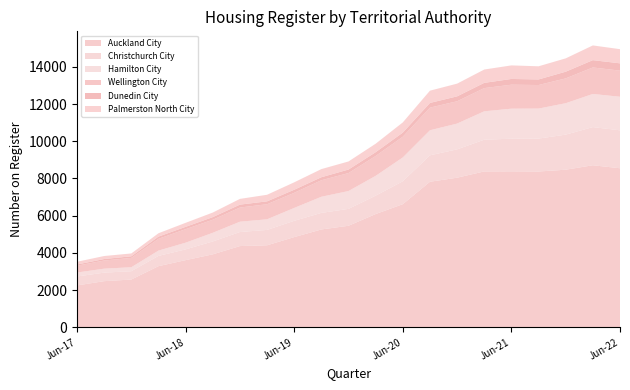

Reading left to right, list all the values displayed in this chart.

Auckland City: Jun-17=2250	Sep-17=2478	Dec-17=2565	Mar-18=3285	Jun-18=3609	Sep-18=3921	Dec-18=4365	Mar-19=4407	Jun-19=4848	Sep-19=5259	Dec-19=5457	Mar-20=6087	Jun-20=6618	Sep-20=7824	Dec-20=8043	Mar-21=8379	Jun-21=8385	Sep-21=8376	Dec-21=8472	Mar-22=8712	Jun-22=8550
Christchurch City: Jun-17=480	Sep-17=459	Dec-17=450	Mar-18=552	Jun-18=579	Sep-18=693	Dec-18=756	Mar-19=828	Jun-19=876	Sep-19=891	Dec-19=909	Mar-20=990	Jun-20=1233	Sep-20=1422	Dec-20=1524	Mar-21=1707	Jun-21=1755	Sep-21=1770	Dec-21=1887	Mar-22=2052	Jun-22=2040
Hamilton City: Jun-17=213	Sep-17=213	Dec-17=213	Mar-18=285	Jun-18=360	Sep-18=465	Dec-18=555	Mar-19=570	Jun-19=693	Sep-19=867	Dec-19=960	Mar-20=1065	Jun-20=1281	Sep-20=1347	Dec-20=1386	Mar-21=1527	Jun-21=1614	Sep-21=1614	Dec-21=1689	Mar-22=1782	Jun-22=1806
Wellington City: Jun-17=366	Sep-17=438	Dec-17=501	Mar-18=633	Jun-18=726	Sep-18=702	Dec-18=762	Mar-19=810	Jun-19=813	Sep-19=888	Dec-19=966	Mar-20=1068	Jun-20=1116	Sep-20=1218	Dec-20=1200	Mar-21=1248	Jun-21=1290	Sep-21=1266	Dec-21=1335	Mar-22=1425	Jun-22=1404
Dunedin City: Jun-17=66	Sep-17=81	Dec-17=87	Mar-18=120	Jun-18=126	Sep-18=141	Dec-18=156	Mar-19=156	Jun-19=165	Sep-19=162	Dec-19=189	Mar-20=204	Jun-20=219	Sep-20=252	Dec-20=264	Mar-21=282	Jun-21=309	Sep-21=300	Dec-21=360	Mar-22=393	Jun-22=393
Palmerston North City: Jun-17=147	Sep-17=162	Dec-17=153	Mar-18=180	Jun-18=216	Sep-18=246	Dec-18=309	Mar-19=354	Jun-19=399	Sep-19=438	Dec-19=435	Mar-20=456	Jun-20=549	Sep-20=660	Dec-20=684	Mar-21=717	Jun-21=729	Sep-21=708	Dec-21=717	Mar-22=792	Jun-22=762